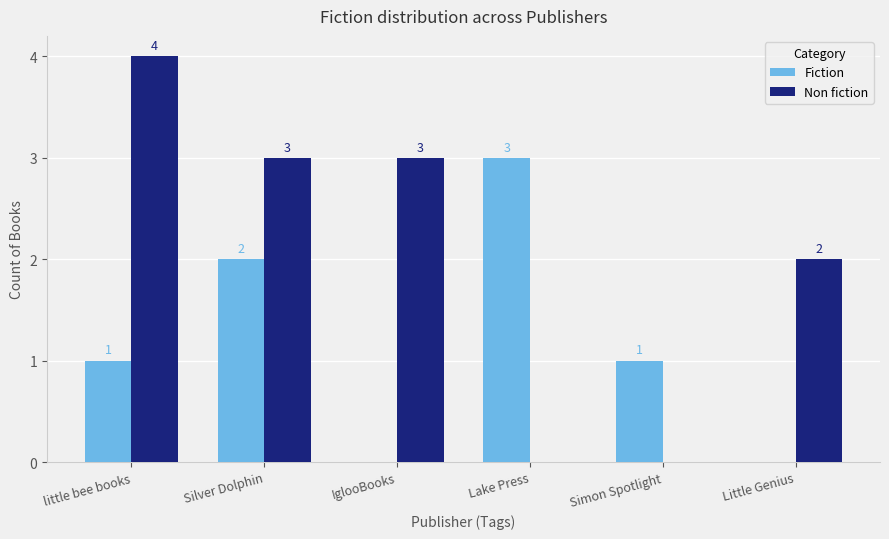

The value of Fiction at little bee books is 1. True or false?

True